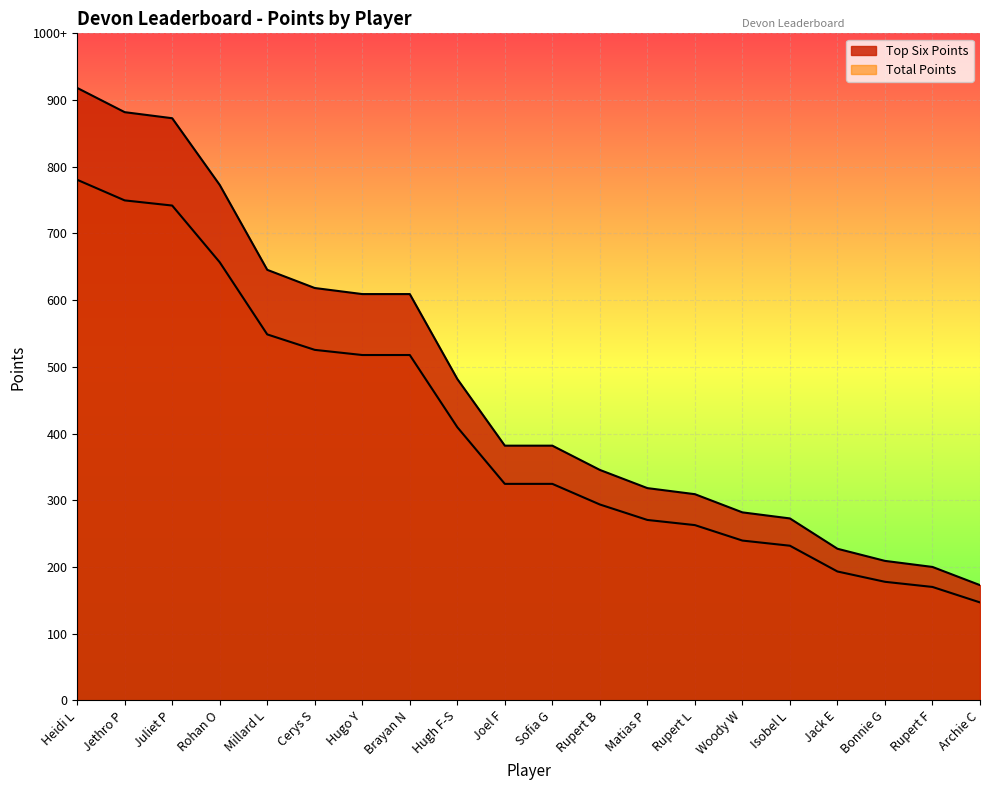

List the labels in order of Top Six Points value, largest first.

Heidi L, Jethro P, Juliet P, Rohan O, Millard L, Cerys S, Hugo Y, Brayan N, Hugh F-S, Joel F, Sofia G, Rupert B, Matias P, Rupert L, Woody W, Isobel L, Jack E, Bonnie G, Rupert F, Archie C